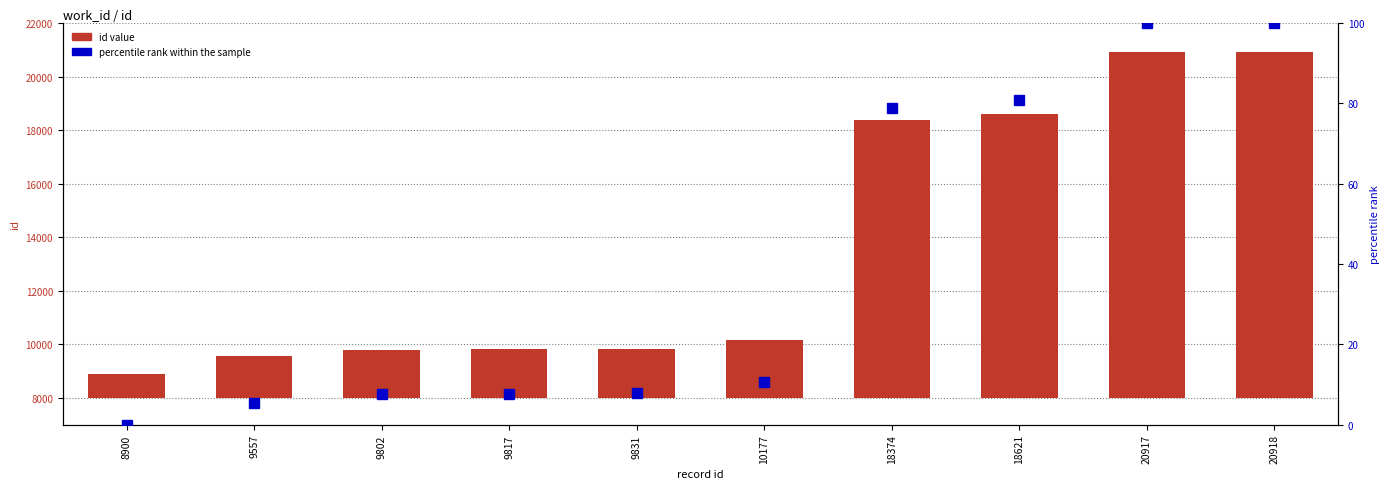

What is the approximate value of percentile rank within the sample at 20917?

100.0